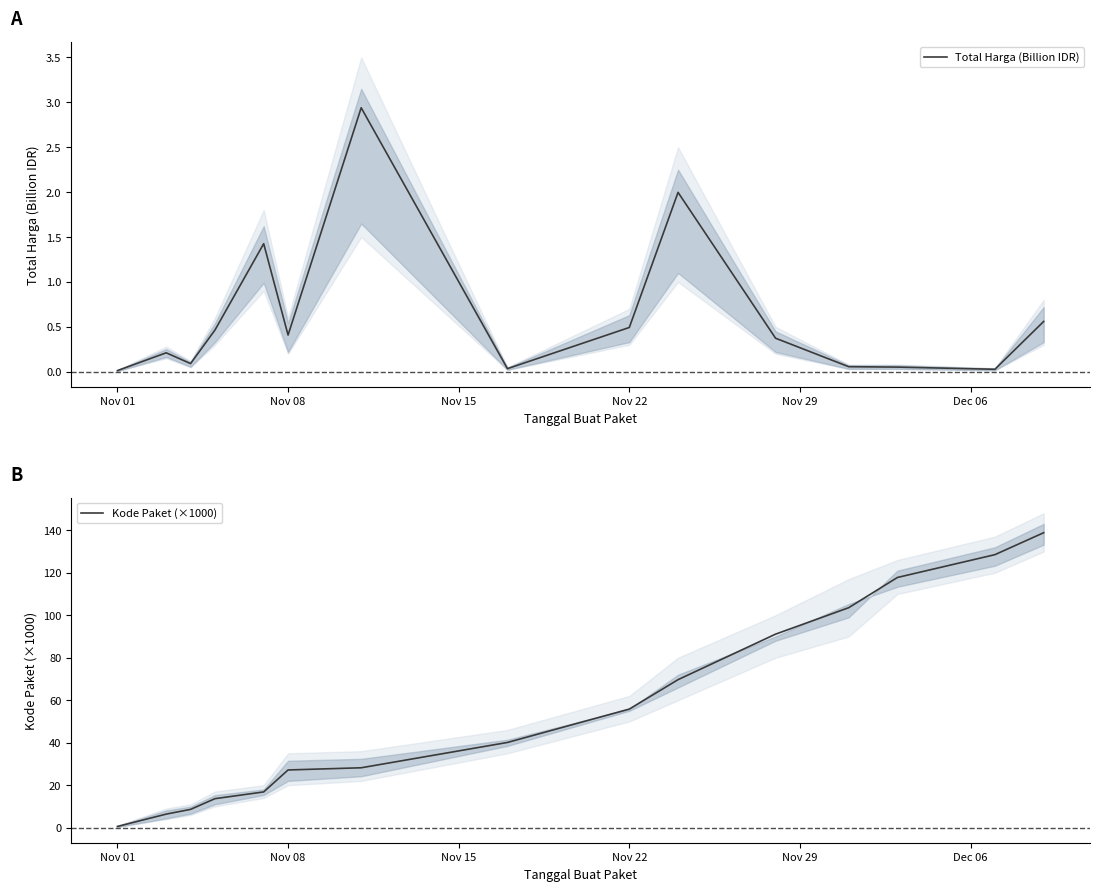

The Total Harga (Billion IDR) series shows 0.0 at Nov 01. True or false?

True